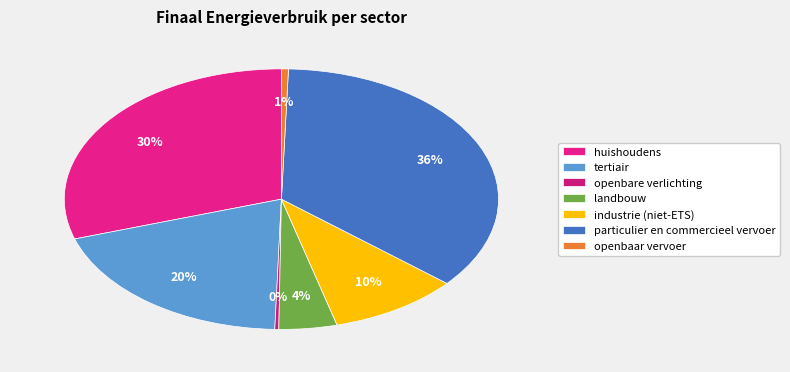

Between openbare verlichting and openbaar vervoer, which is larger?

openbaar vervoer